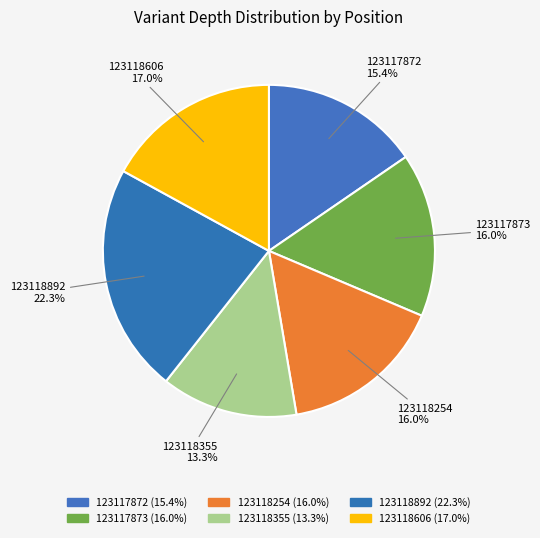

How many segments does this pie chart have?

6